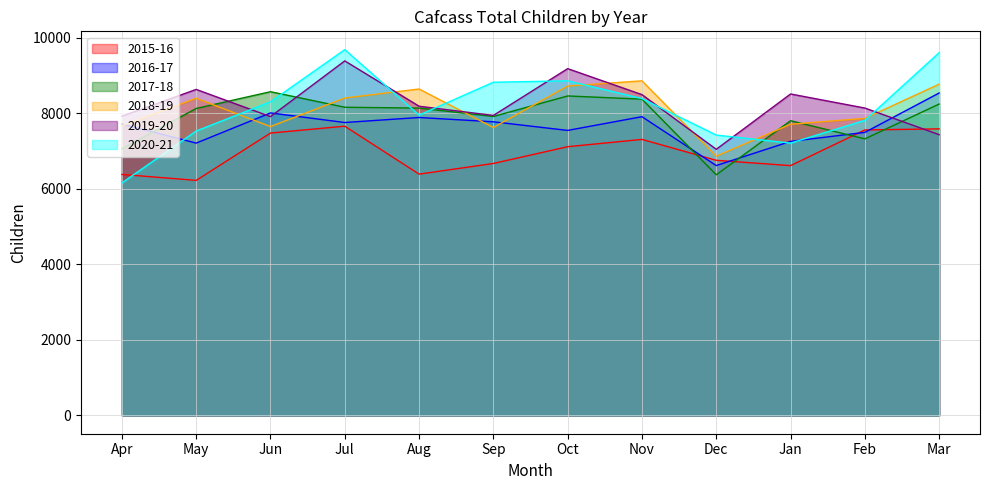

What is the sum of all 2018-19 values?

97130